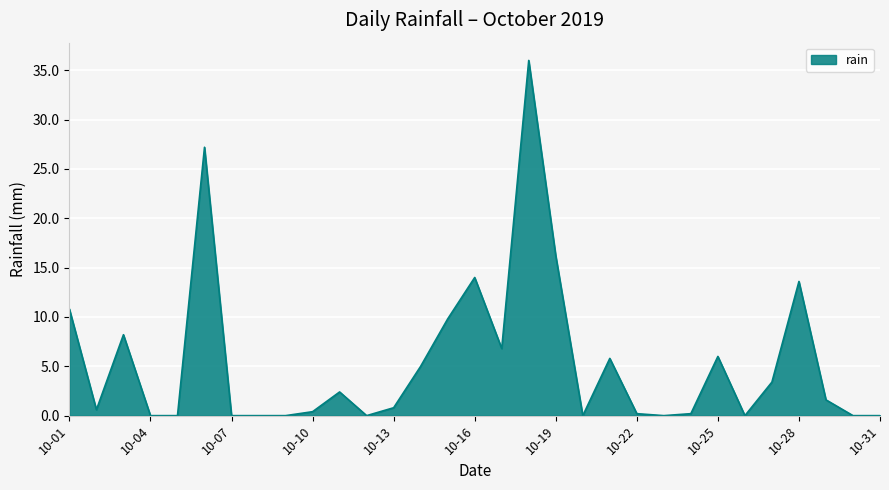

What is the greatest value displayed?

36.0